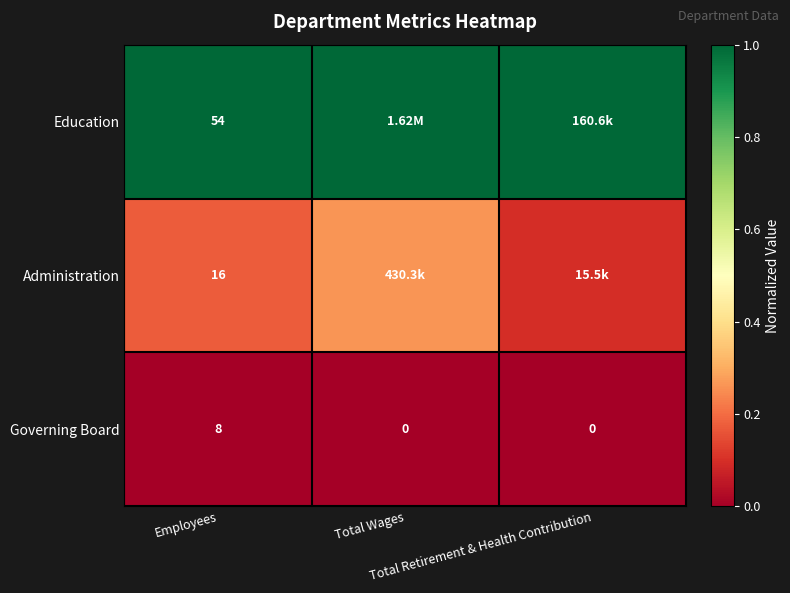

List the series in order of their overall mean, highest first.

Education, Administration, Governing Board